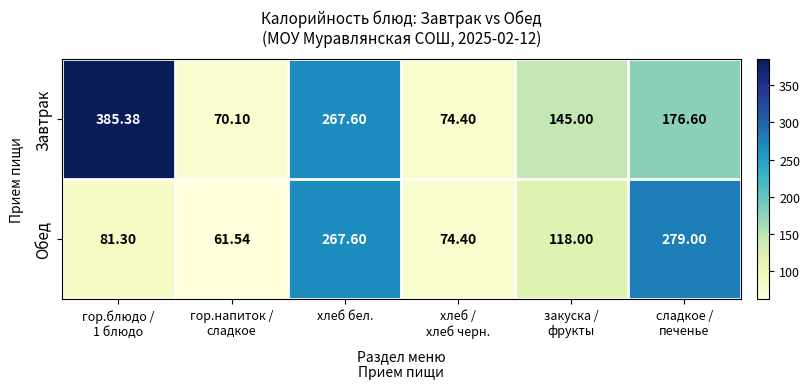

How many data points does each series have?

6